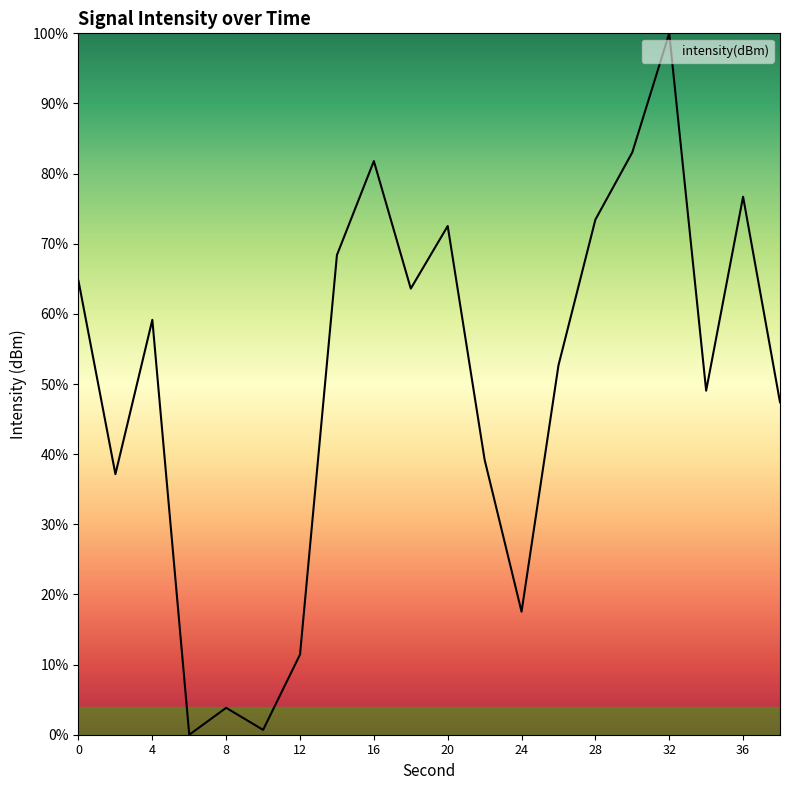

What is the greatest value displayed?

100.0